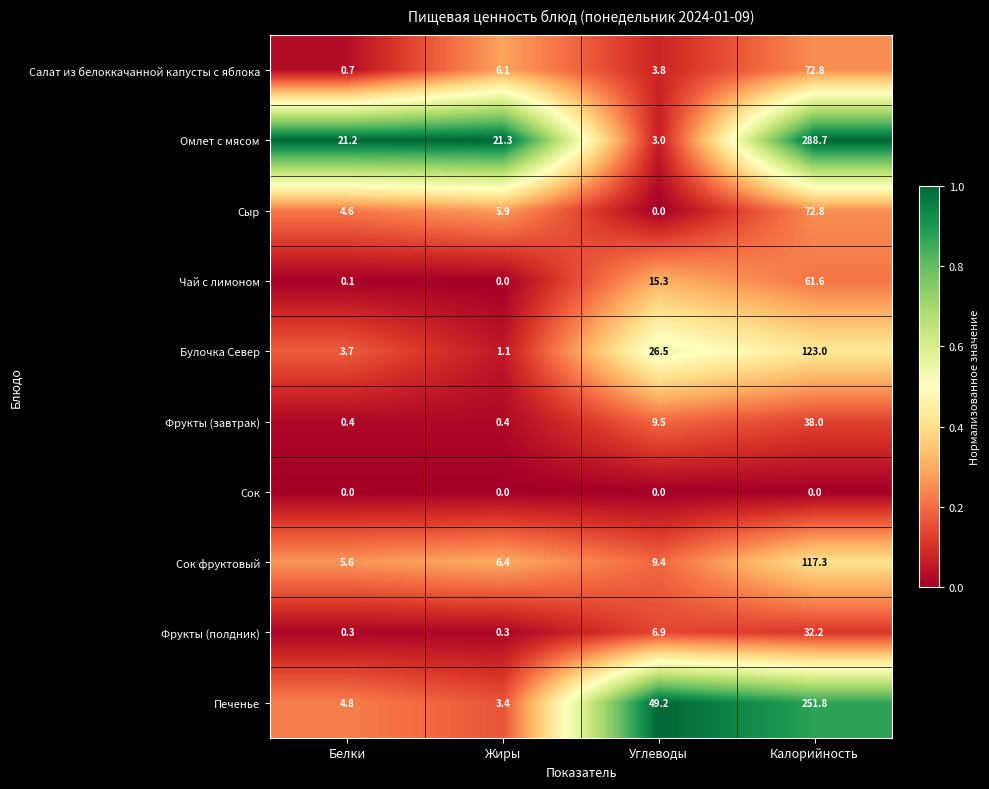

The value of Чай с лимоном at Калорийность is 30.7. True or false?

False